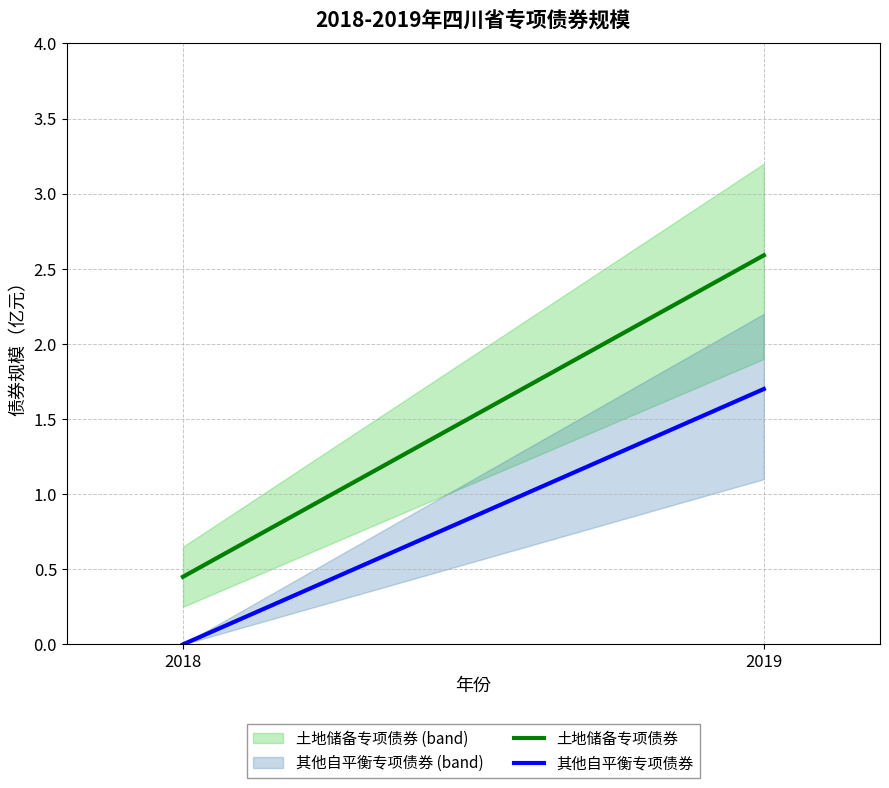

The 土地储备专项债券 series shows 0.3 at 2018. True or false?

False